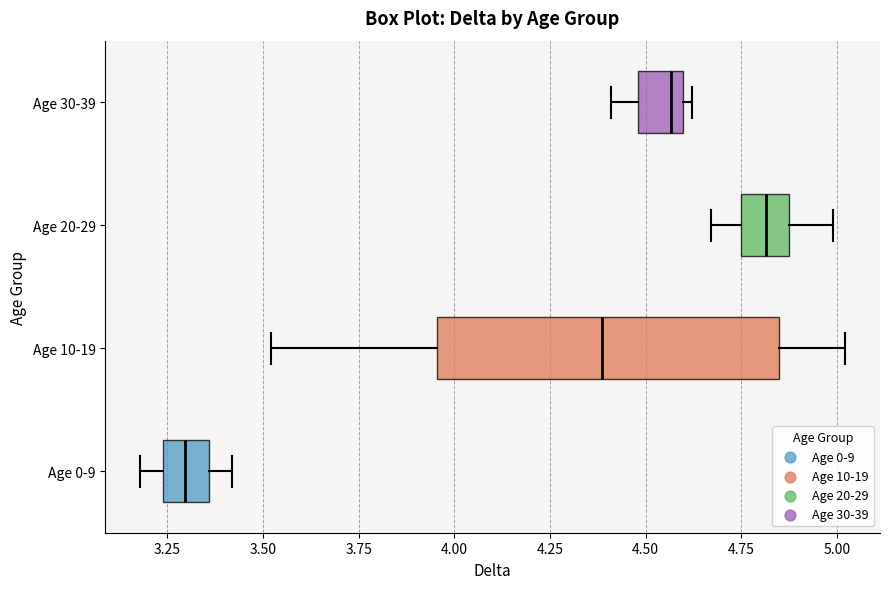

Reading bottom to top, transcribe this box plot: for each box, give where its median line is, the range the box spans, and where its two whiskers end, as read against the x-axis. The values are not printed on the chart, so give them approximately, as read against the axis.

Age 0-9: median 3.30, box 3.25 to 3.35, whiskers 3.20 to 3.40
Age 10-19: median 4.40, box 3.95 to 4.85, whiskers 3.50 to 5.00
Age 20-29: median 4.80, box 4.75 to 4.90, whiskers 4.65 to 5.00
Age 30-39: median 4.55, box 4.50 to 4.60, whiskers 4.40 to 4.60 (just right of the box's right edge)